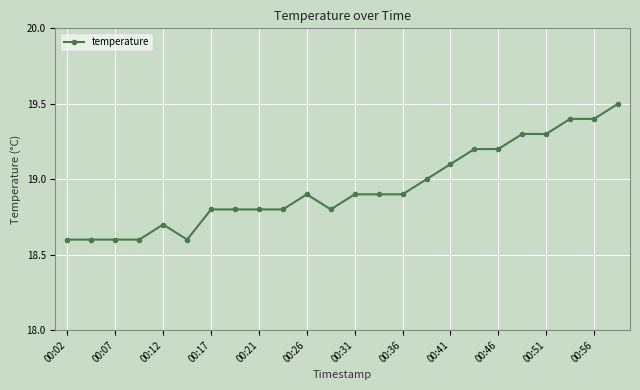

What is the average value?

18.9